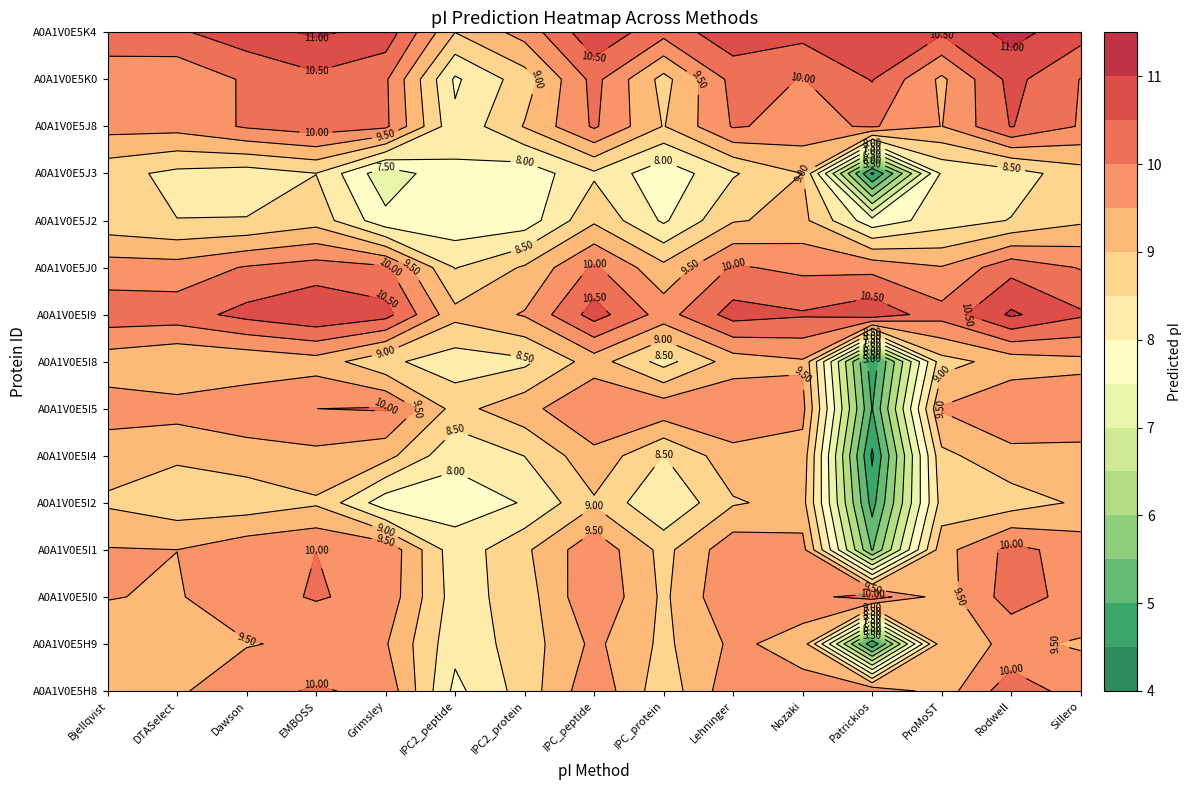

What value does the A0A1V0E5I9 series have at A0A1V0E5I1?

10.9